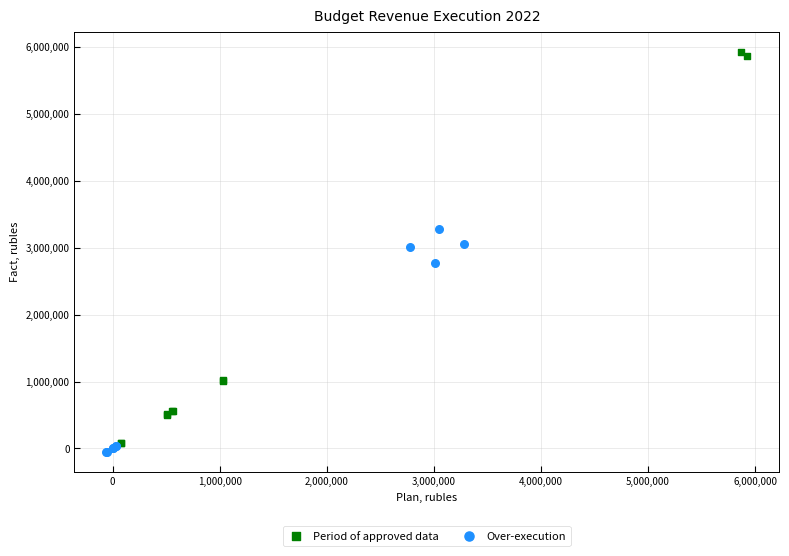

Which series has the largest Y range (max minus min)?

Period of approved data